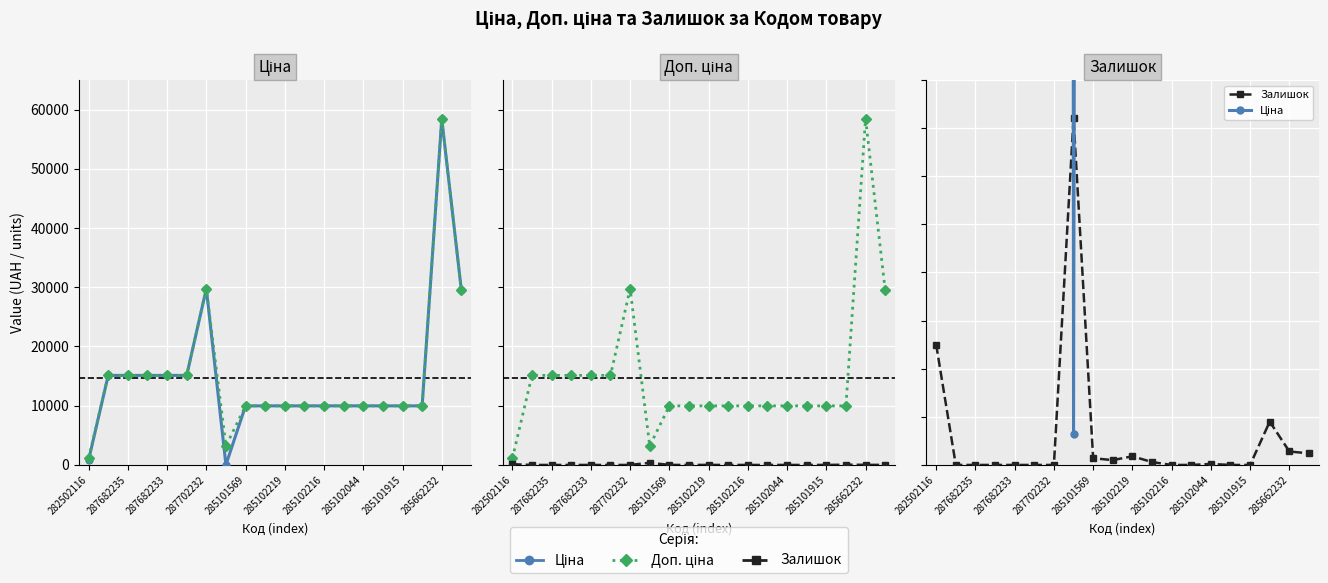

What is the spread (max minus min) of values at 285101915?

9975.0